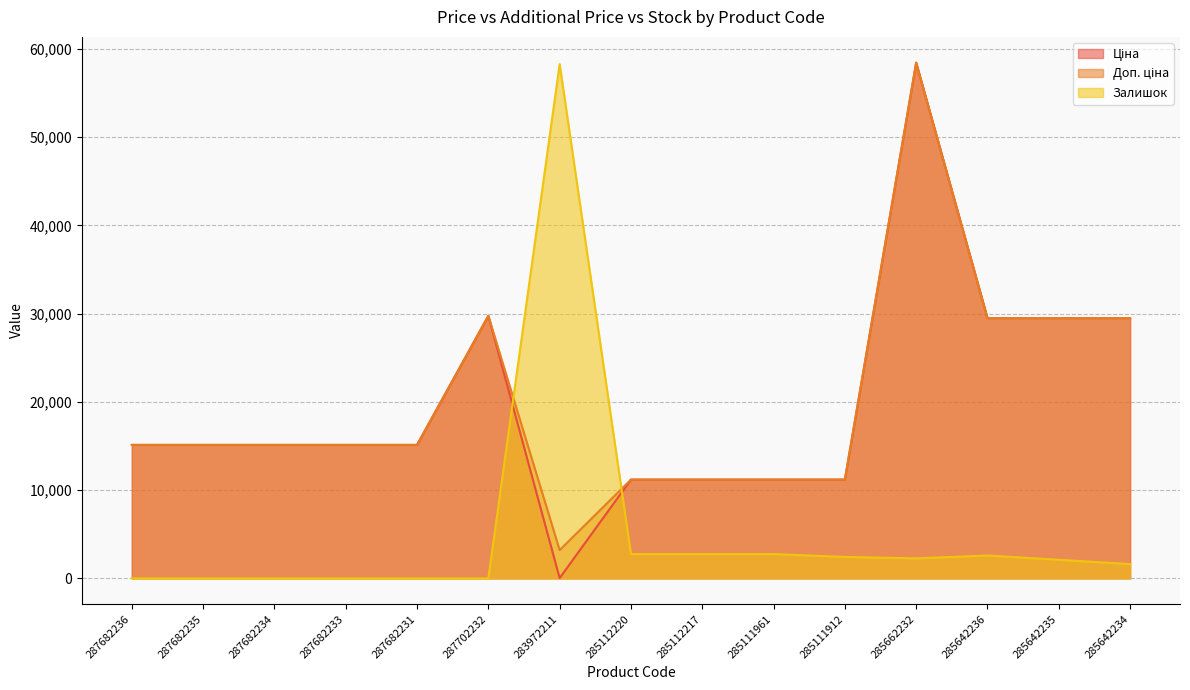

True or false: Доп. ціна and Ціна intersect in this chart.

False